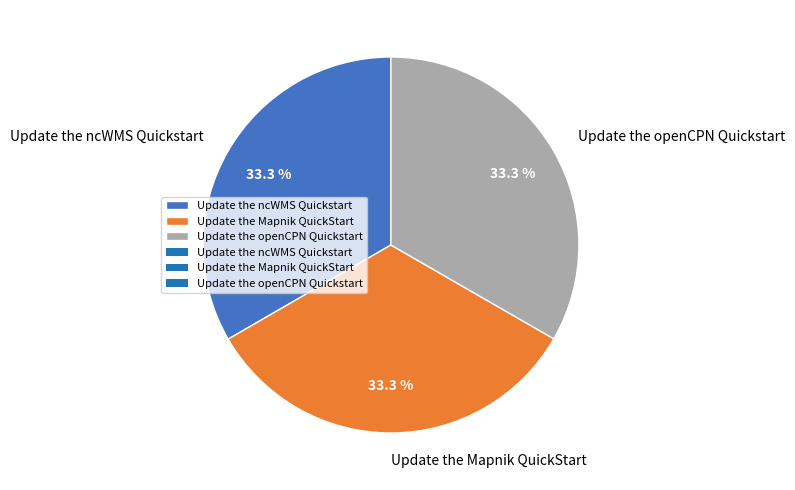

Approximately how many times larger is the value at Update the ncWMS Quickstart compared to Update the openCPN Quickstart?

1.0